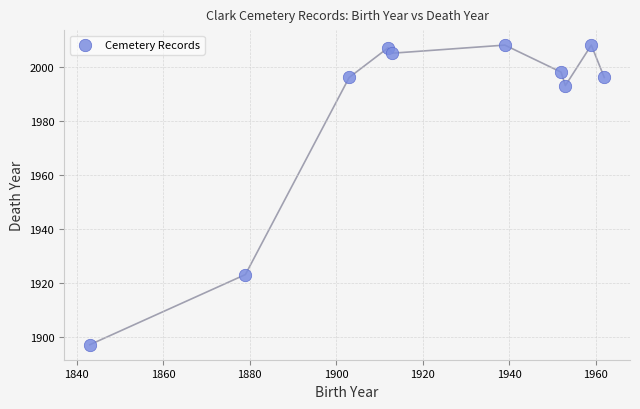

What is the range of X values (max minus min)?

119